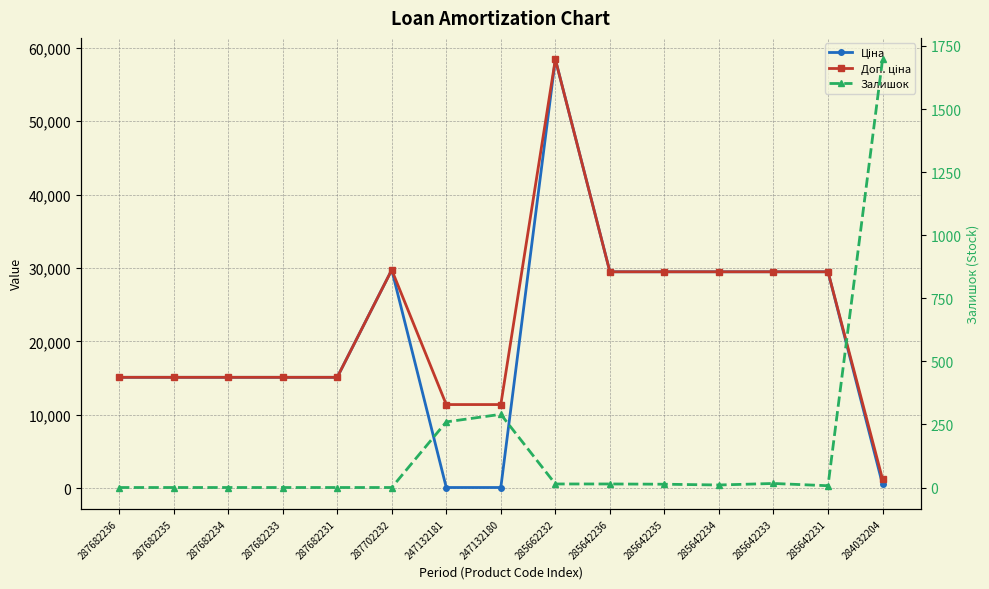

Where is the first local maximum for Ціна?

287702232